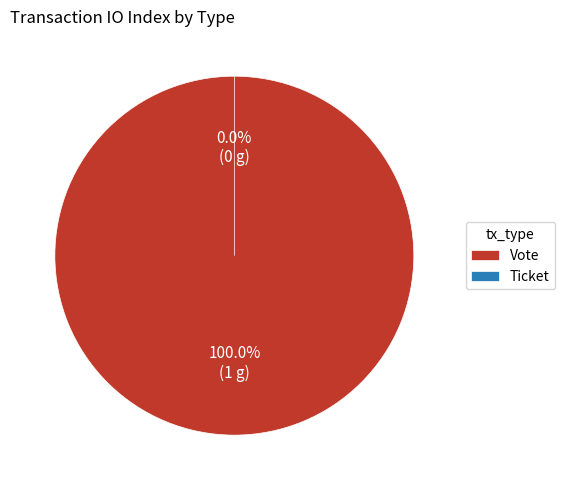

How many slices are in this pie chart?

2